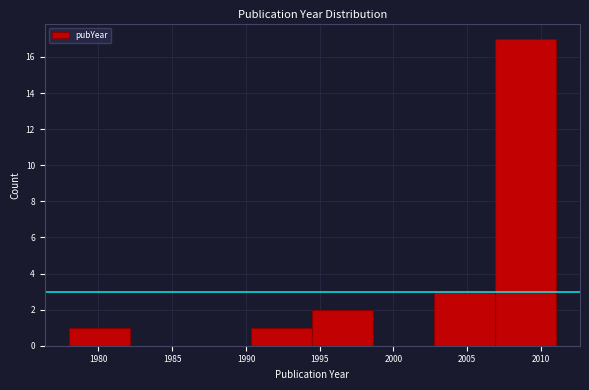

Reading left to right, list every bar in this chart as the range it spans on the x-axis followed by its height. Neither the bar edges nor the heights are printed on the chart, so give them approximately, as read against the axes.

1978.0 to 1982.0: 1
1982.0 to 1986.5: 0
1986.5 to 1990.5: 0
1990.5 to 1994.5: 1
1994.5 to 1998.5: 2
1998.5 to 2003.0: 0
2003.0 to 2007.0: 3
2007.0 to 2011.0: 17